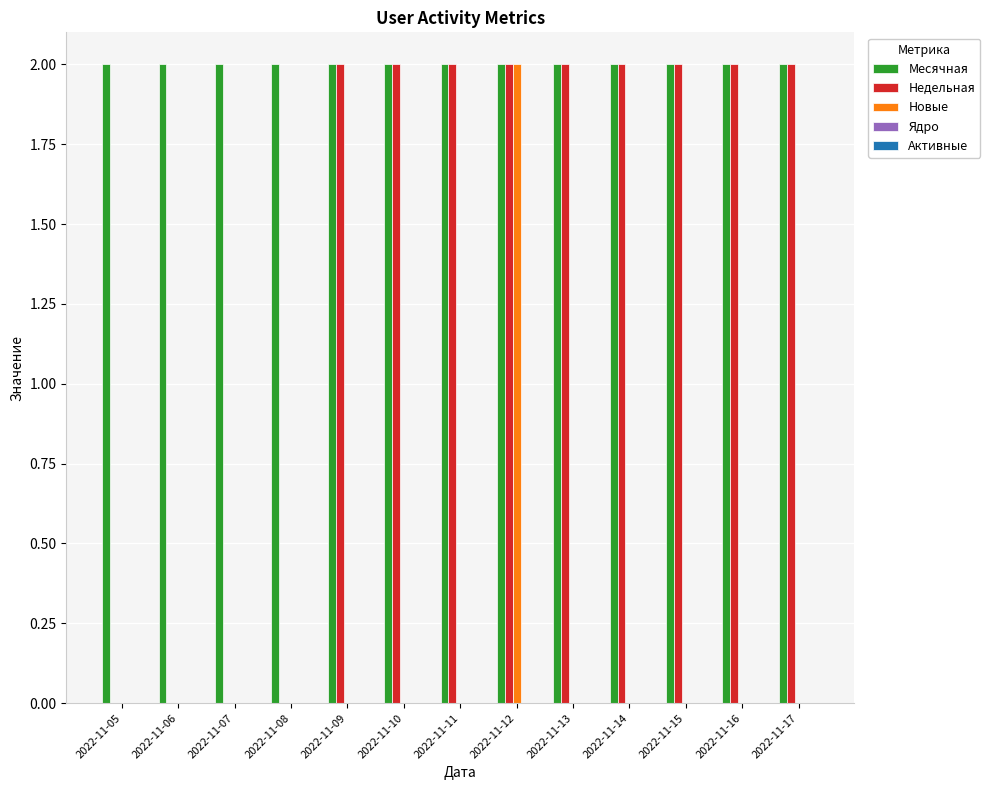

What is the sum of the Месячная values at 2022-11-17 and 2022-11-05?

4